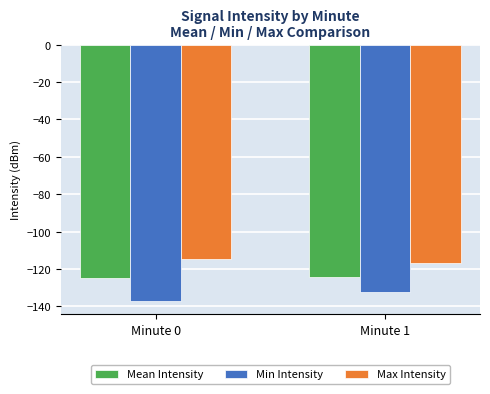

What is the spread (max minus min) of values at Minute 1?

15.2